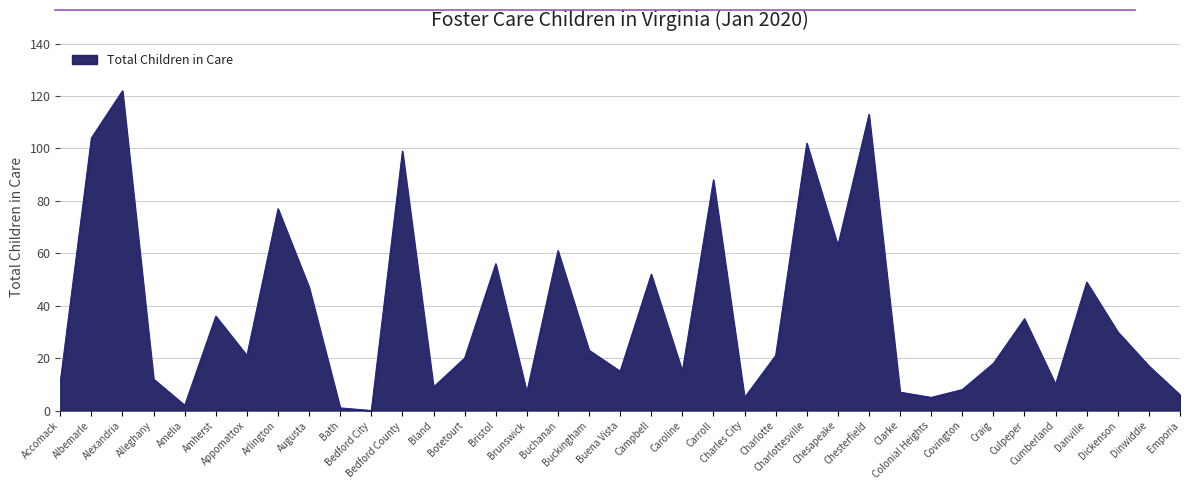

How many positive values are there?

36